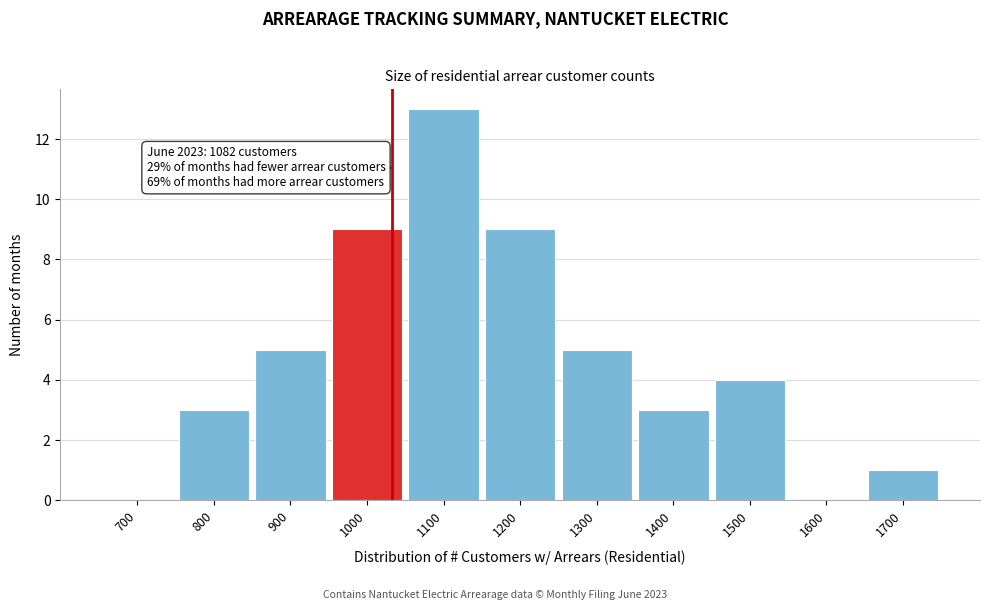

Reading left to right, list all the values displayed in this chart.

700=0	800=3	900=5	1000=9	1100=13	1200=9	1300=5	1400=3	1500=4	1600=0	1700=1